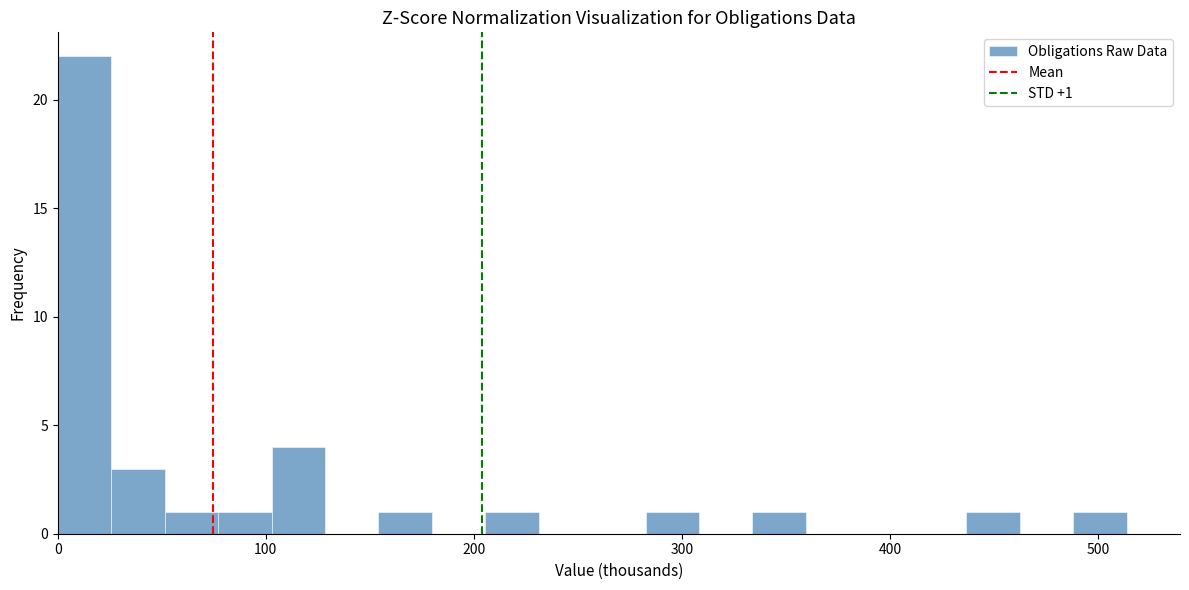

Read against the x-axis, roughly where is the centre of the tallest bar?

10